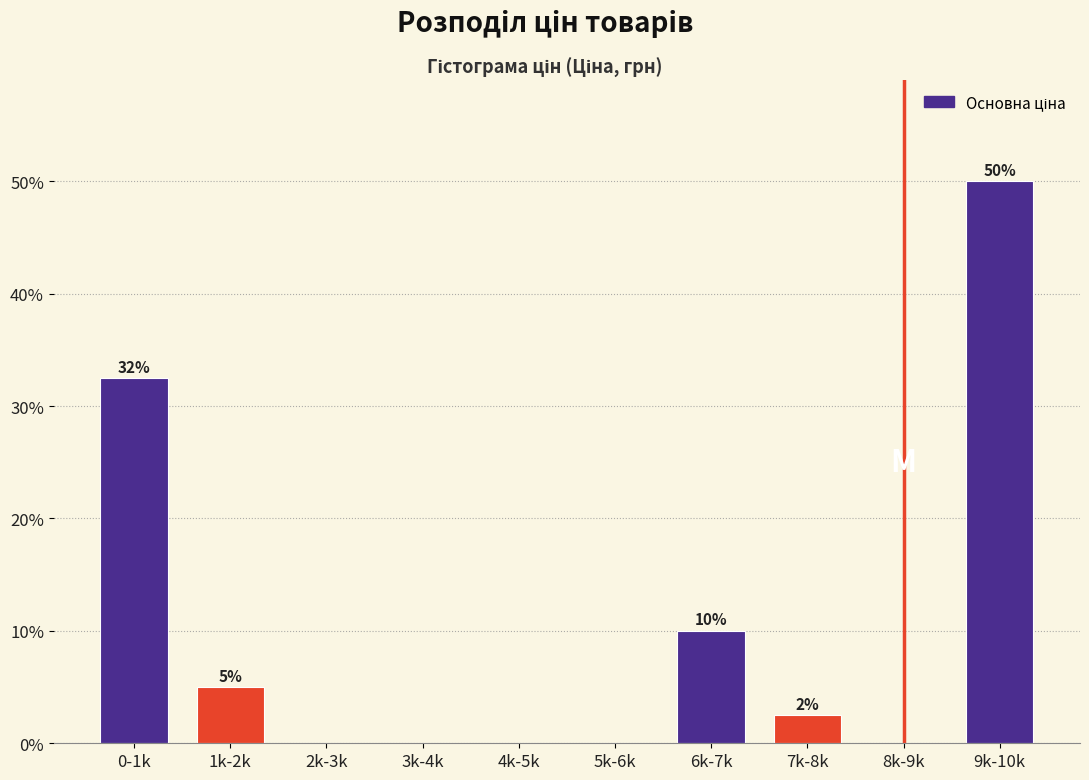

Read the value at 1k-2k.

5.0